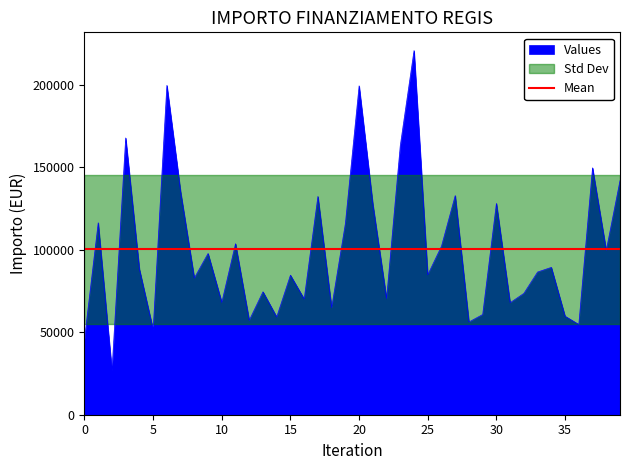

The value of Values at 0 is 46044.5. True or false?

True